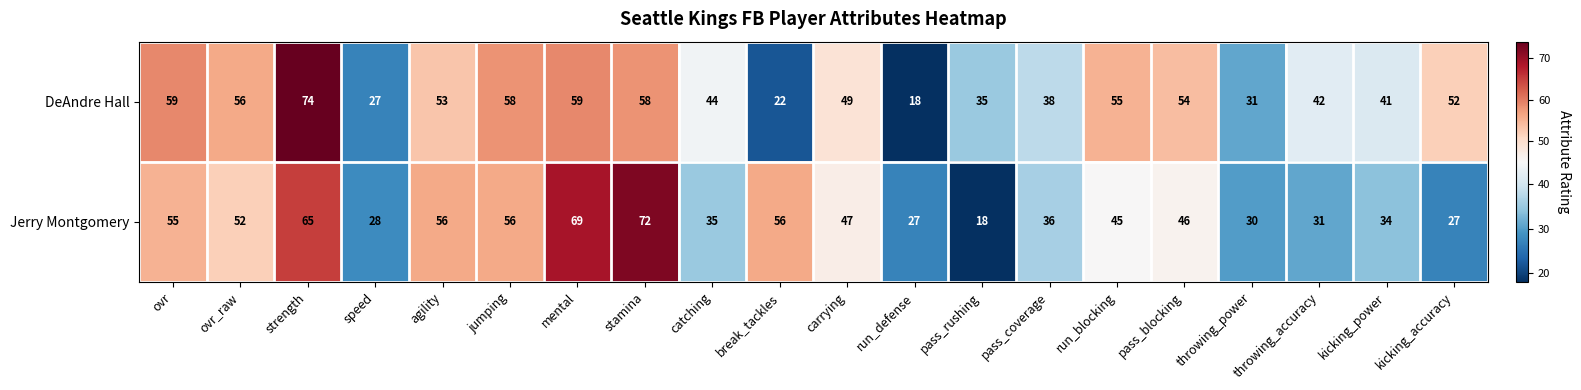

List the series in order of their overall mean, highest first.

DeAndre Hall, Jerry Montgomery